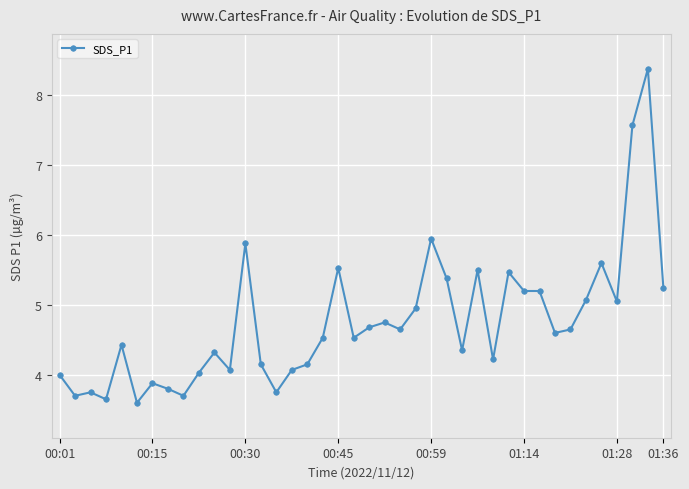

What is the sum of all values?

190.0